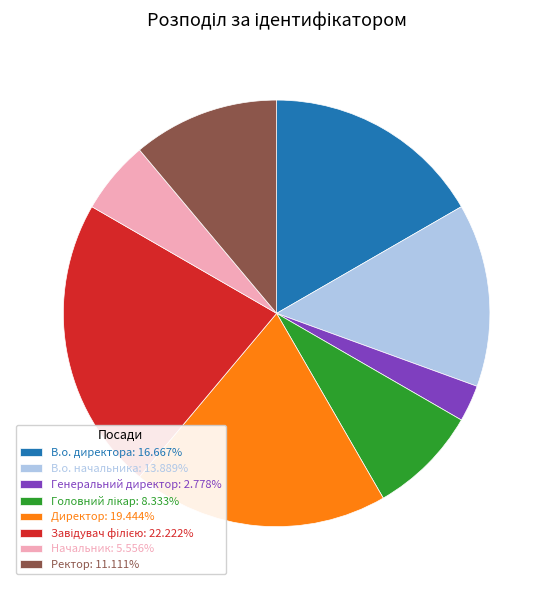

The В.о. начальника slice represents 14% of the pie. True or false?

True